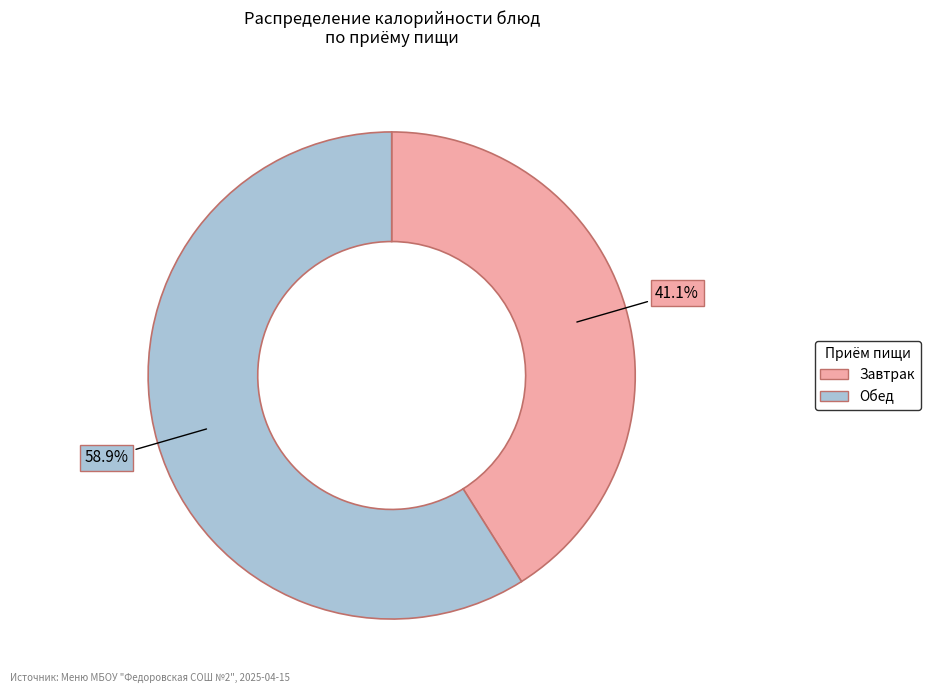

Approximately how many times larger is the value at Обед compared to Завтрак?

1.4